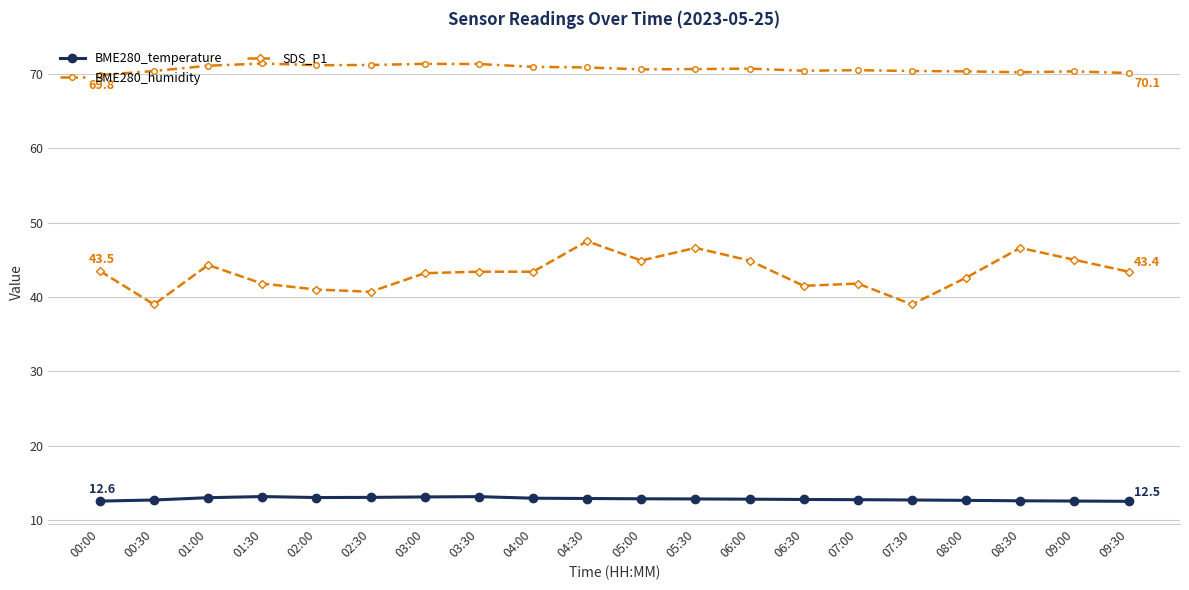

What is the spread (max minus min) of values at 00:30?

57.7